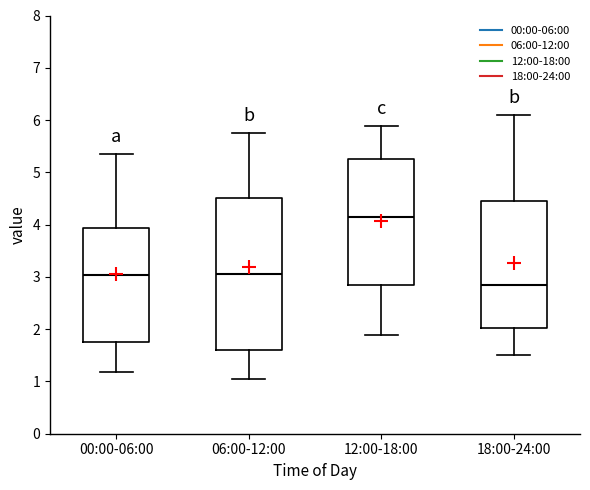

Reading left to right, transcribe this box plot: for each box, give where its median line is, the range the box spans, and where its two whiskers end, as read against the y-axis. The values are not printed on the chart, so give them approximately, as read against the axis.

00:00-06:00: median 3.0, box 1.8 to 3.9, whiskers 1.2 to 5.4
06:00-12:00: median 3.1, box 1.6 to 4.5, whiskers 1.0 to 5.8
12:00-18:00: median 4.2, box 2.8 to 5.3, whiskers 1.9 to 5.9
18:00-24:00: median 2.9, box 2.0 to 4.4, whiskers 1.5 to 6.1